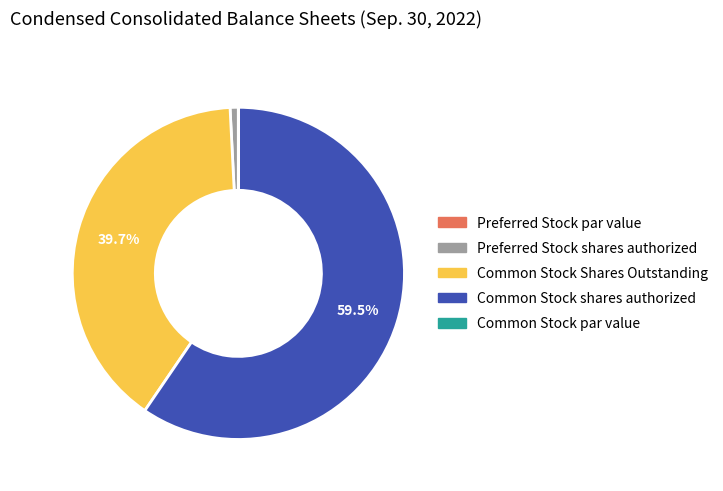

Does Common Stock shares authorized account for over 50% of the chart?

Yes